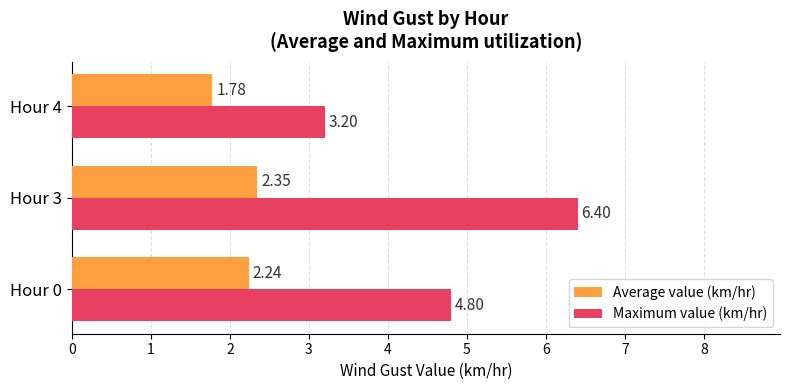

What are all the series names shown in the legend?

Average value (km/hr), Maximum value (km/hr)